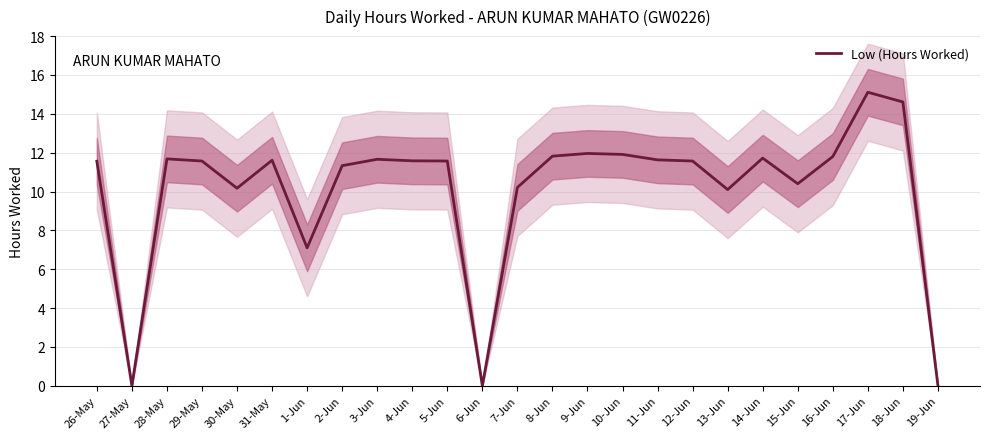

How many data points are above 11?

17